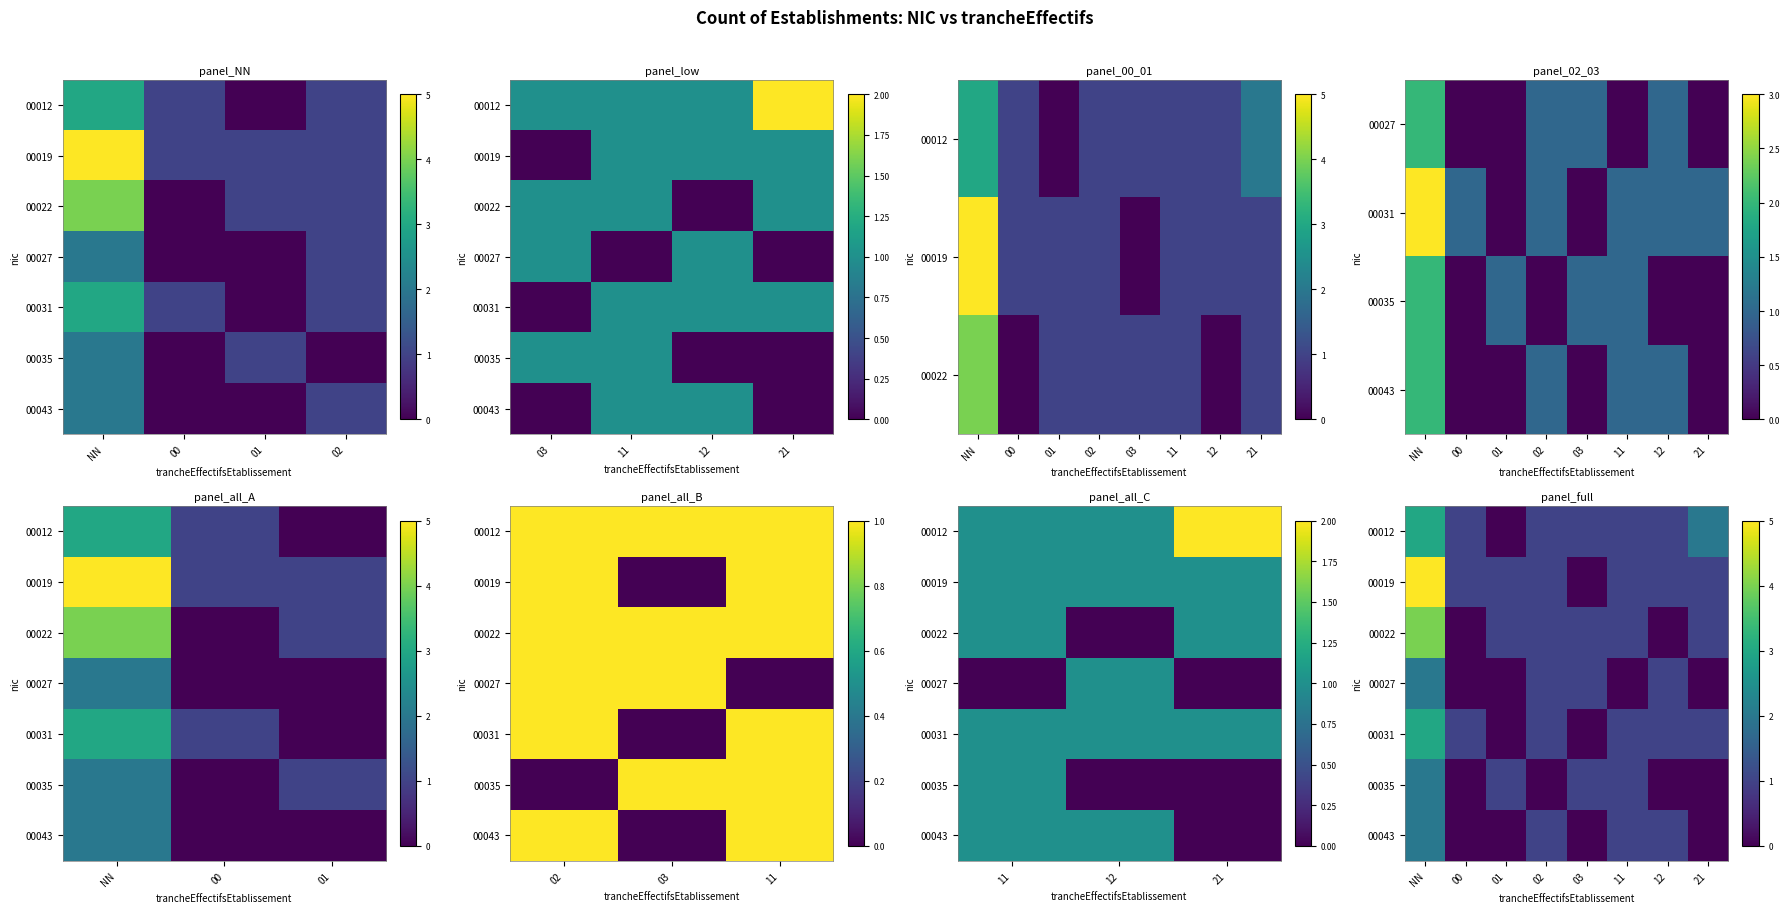

The value of 00043 at NN is 2. True or false?

True